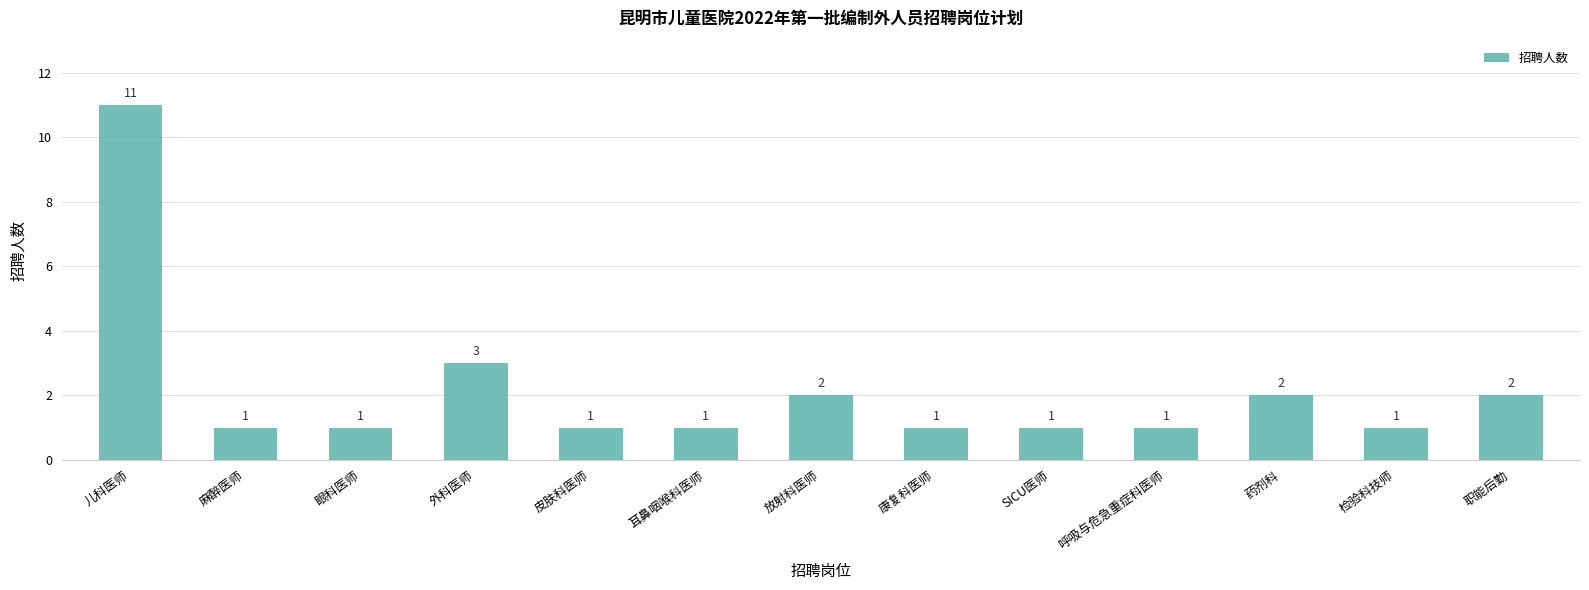

Reading left to right, what are all the values shown in this chart?

儿科医师=11	麻醉医师=1	眼科医师=1	外科医师=3	皮肤科医师=1	耳鼻咽喉科医师=1	放射科医师=2	康复科医师=1	SICU医师=1	呼吸与危急重症科医师=1	药剂科=2	检验科技师=1	职能后勤=2